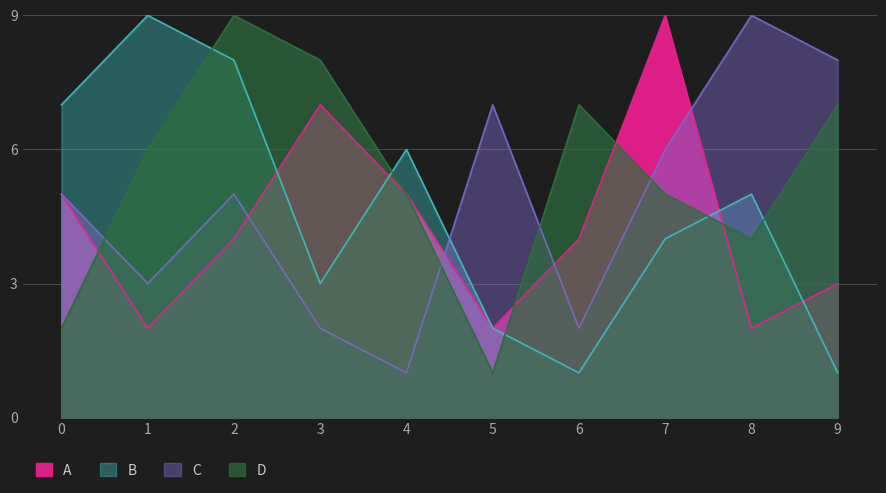

Reading left to right, transcribe all the data shown in this chart.

A: 0=5	1=2	2=4	3=7	4=5	5=2	6=4	7=9	8=2	9=3
B: 0=7	1=9	2=8	3=3	4=6	5=2	6=1	7=4	8=5	9=1
C: 0=5	1=3	2=5	3=2	4=1	5=7	6=2	7=6	8=9	9=8
D: 0=2	1=6	2=9	3=8	4=5	5=1	6=7	7=5	8=4	9=7